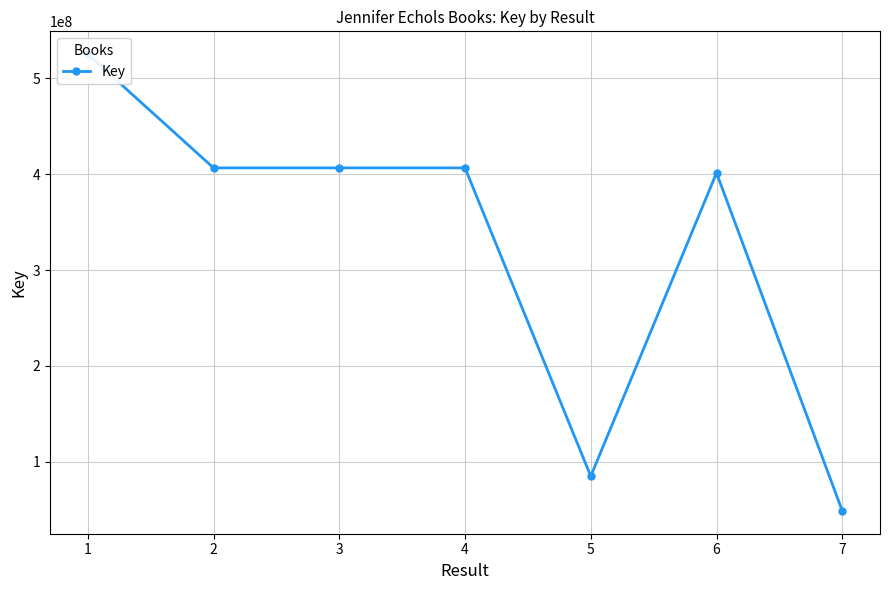

Read the value at 7, to the nearest 10.

48852040